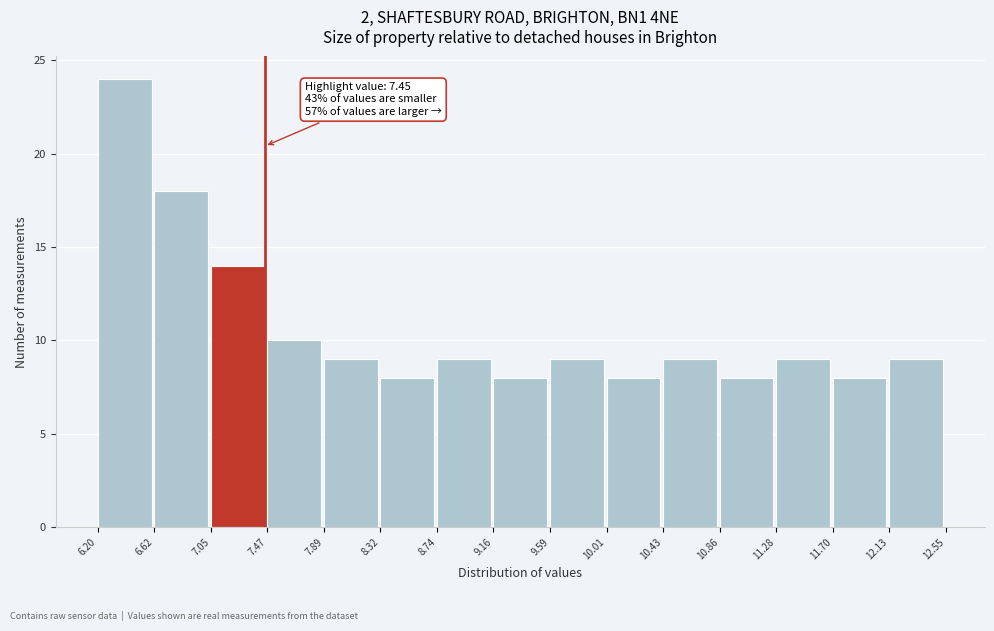

Over which range of the x-axis is the bar tallest?

6.20 to 6.62